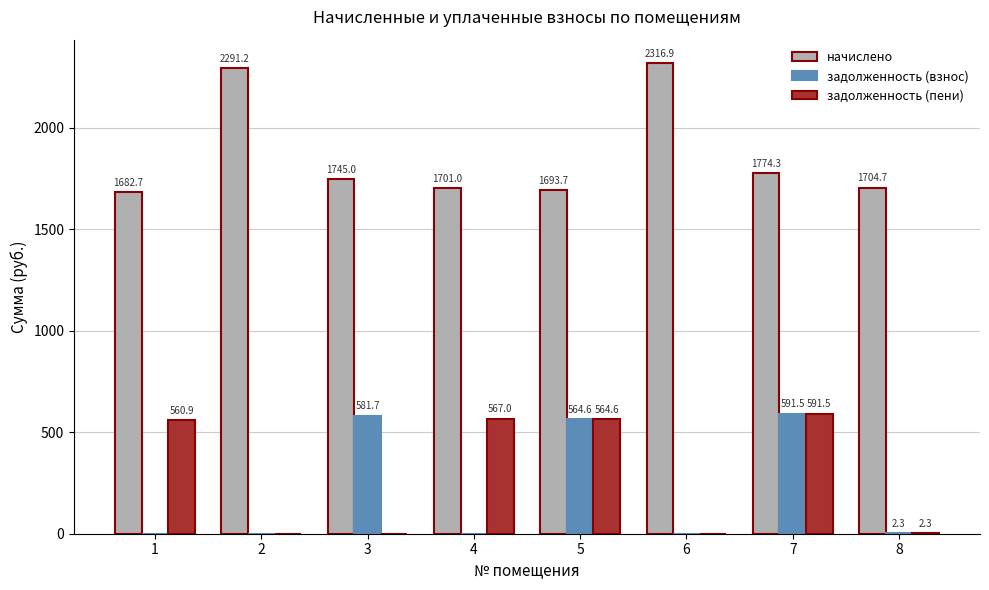

Which series has the largest total across all categories?

начислено